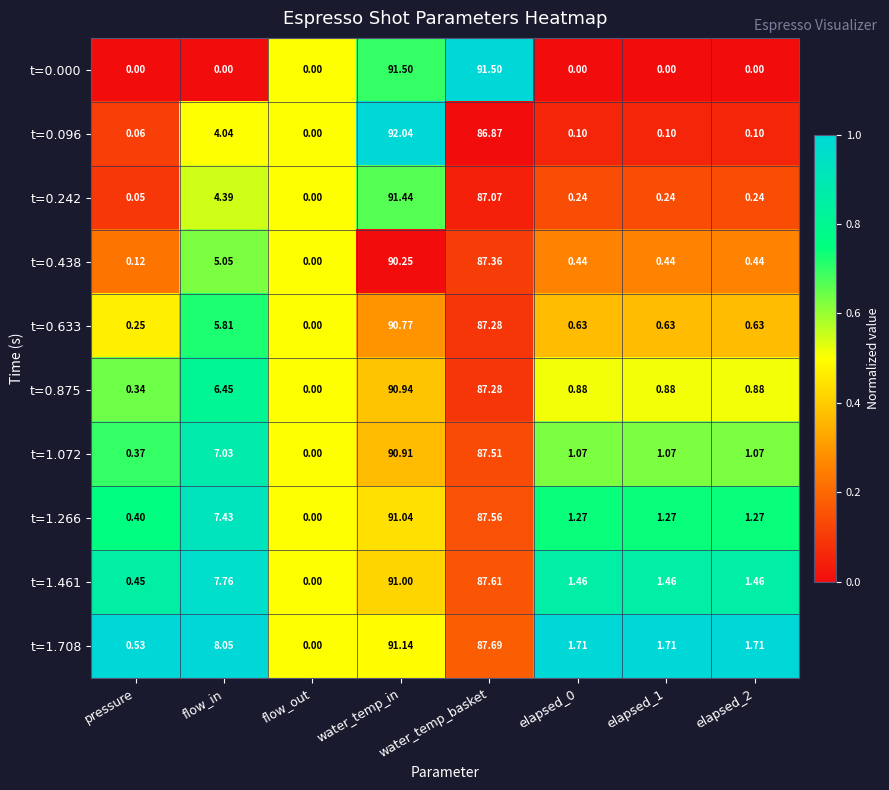

At elapsed_2, list the series in order from smallest to largest.

t=0.000, t=0.096, t=0.242, t=0.438, t=0.633, t=0.875, t=1.072, t=1.266, t=1.461, t=1.708